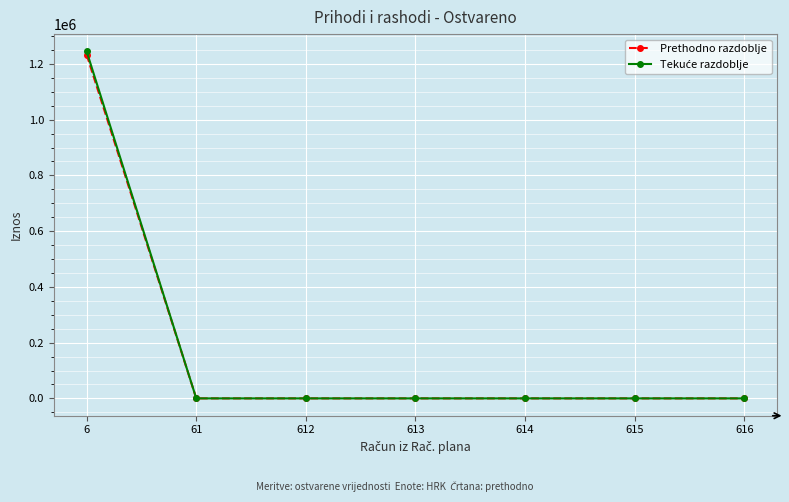

At which category is the sum across all series the highest?

6